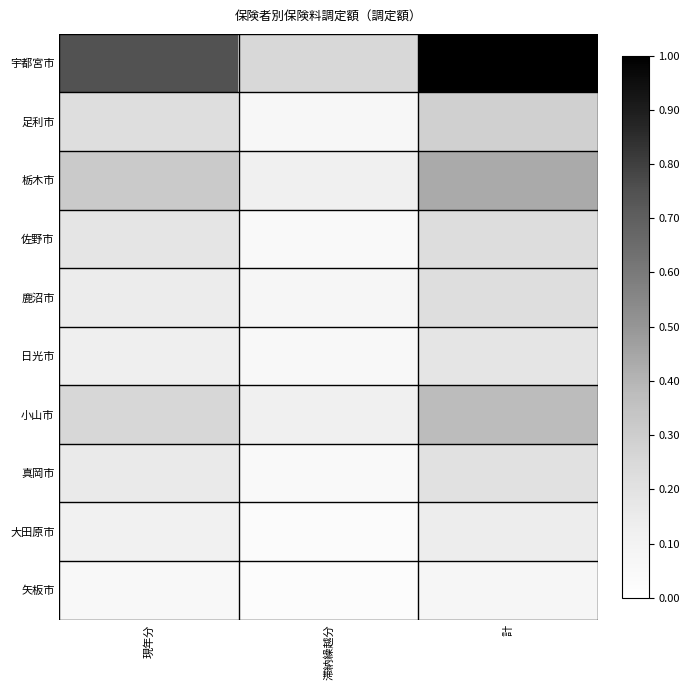

Which series has the largest range (max minus min)?

宇都宮市